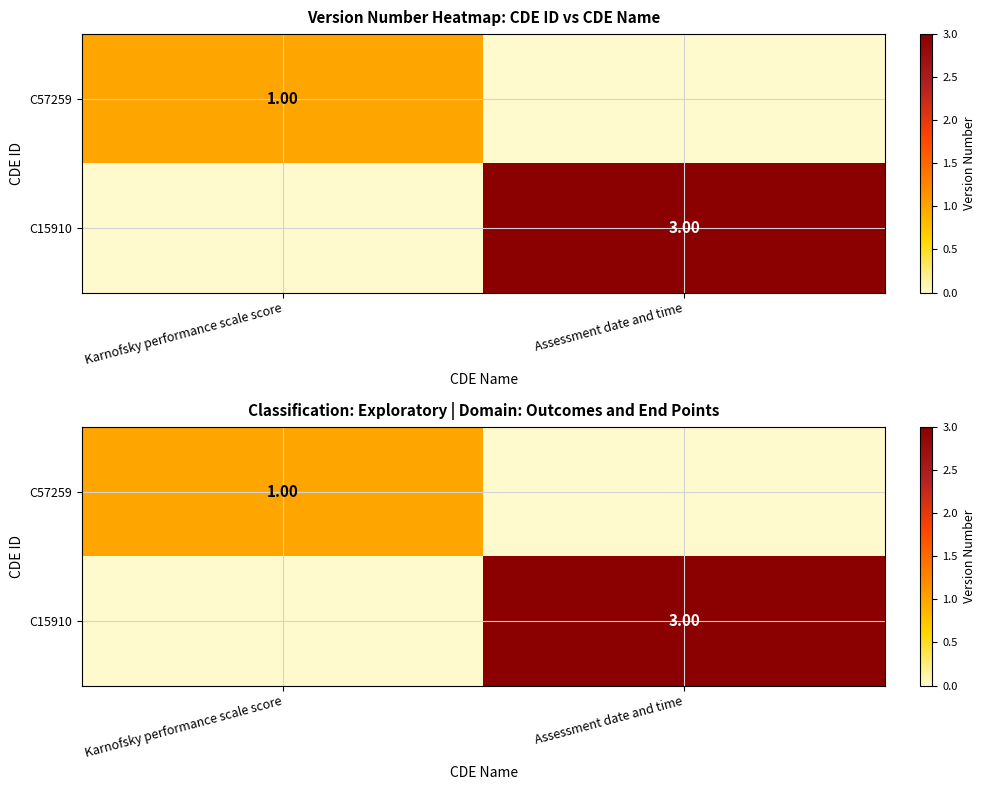

Rank the series at Assessment date and time from highest to lowest value.

C15910, C57259